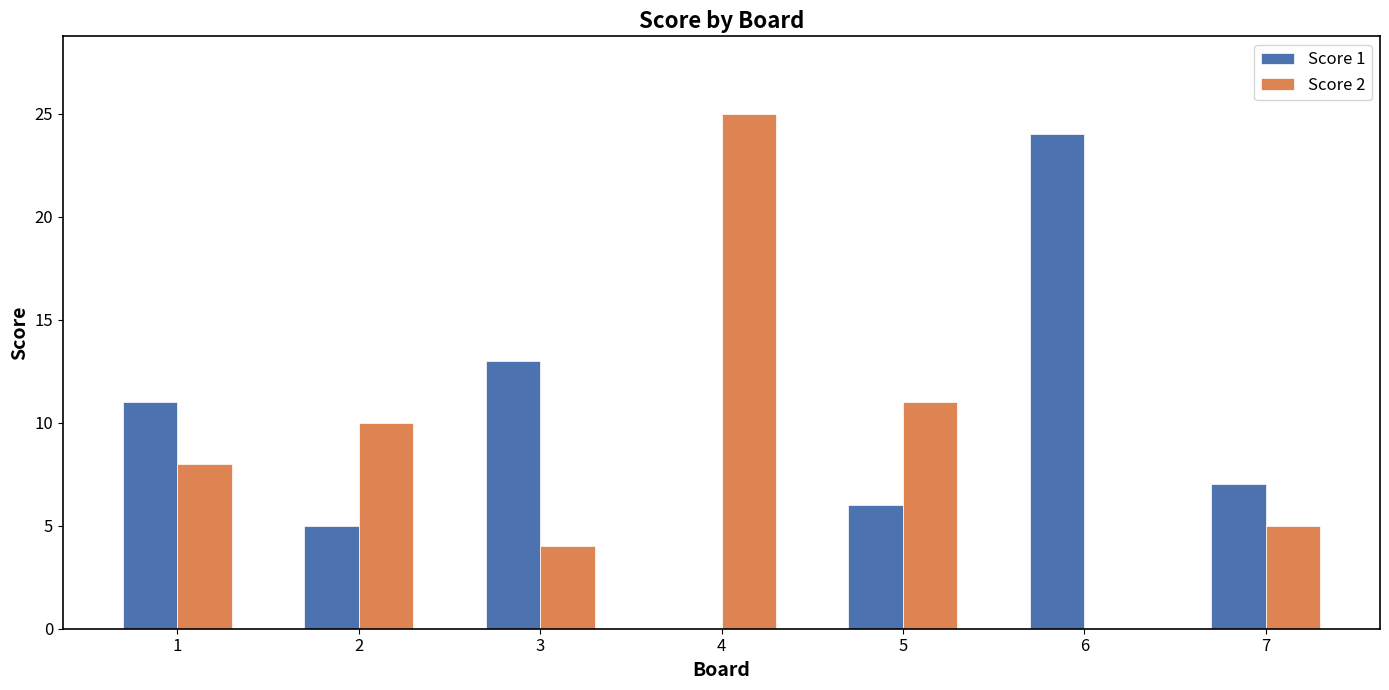

Reading left to right, list all the values displayed in this chart.

Score 1: 11	5	13	0	6	24	7
Score 2: 8	10	4	25	11	0	5